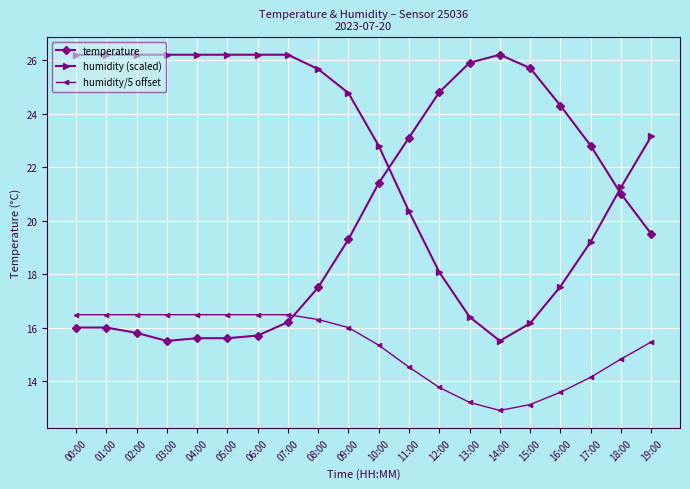

Which category has the lowest value in the humidity (scaled) series?

14:00